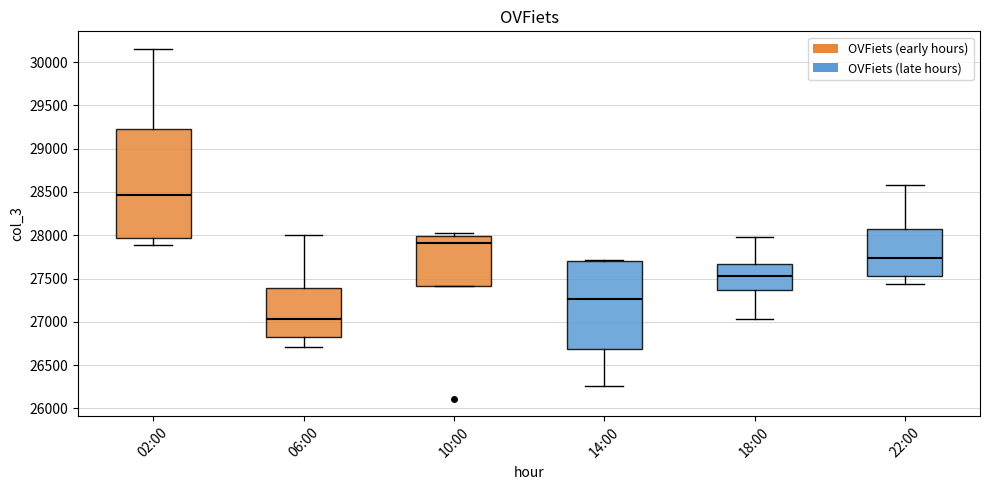

Reading left to right, transcribe this box plot: for each box, give where its median line is, the range the box spans, and where its two whiskers end, as read against the y-axis. The values are not printed on the chart, so give them approximately, as read against the axis.

02:00: median 28450, box 27950 to 29250, whiskers 27900 to 30150
06:00: median 27050, box 26800 to 27400, whiskers 26700 to 28000
10:00: median 27900, box 27400 to 28000, whiskers 27400 to 28050
14:00: median 27250, box 26700 to 27700, whiskers 26250 to 27700
18:00: median 27550, box 27350 to 27650, whiskers 27050 to 28000
22:00: median 27750, box 27550 to 28050, whiskers 27450 to 28600